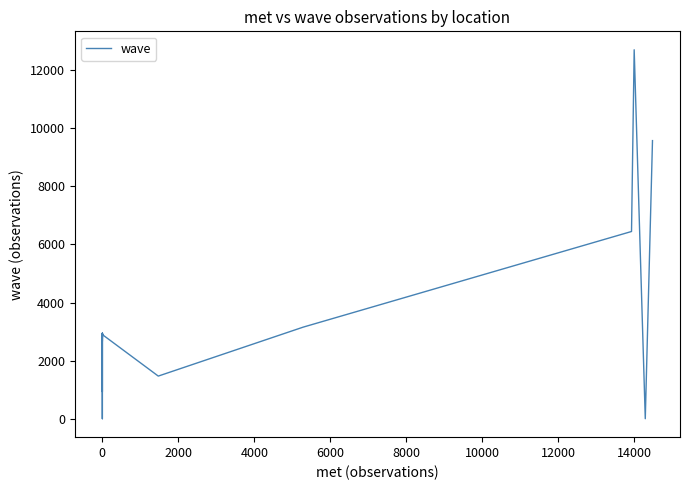

True or false: the data shows 1480 at 0.

False